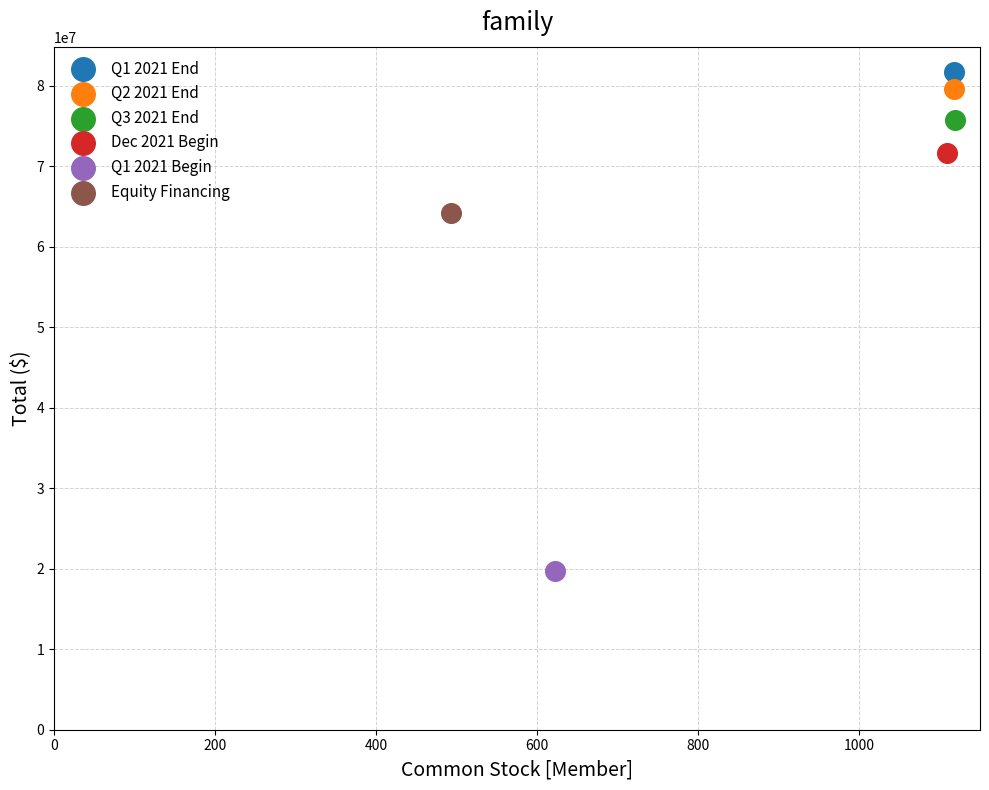

What are all the series names shown in the legend?

Q1 2021 End, Q2 2021 End, Q3 2021 End, Dec 2021 Begin, Q1 2021 Begin, Equity Financing